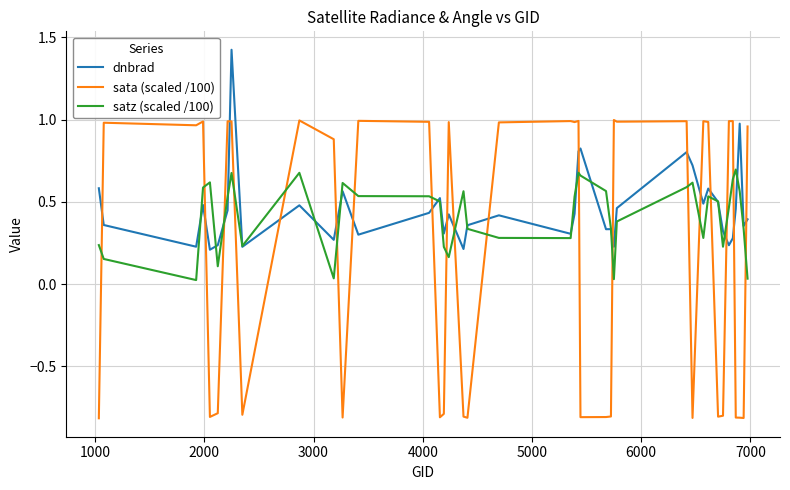

Which series has the widest spread of values?

sata (scaled /100)